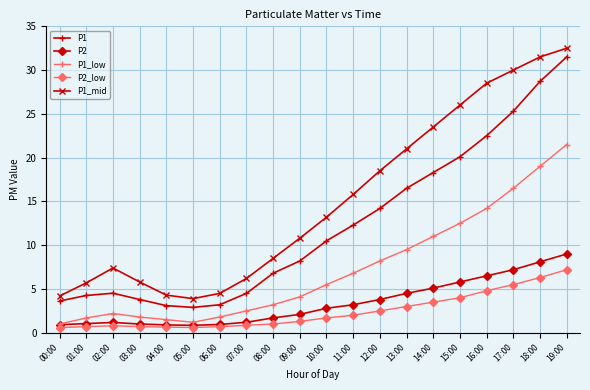

What are all the series names shown in the legend?

P1, P2, P1_low, P2_low, P1_mid